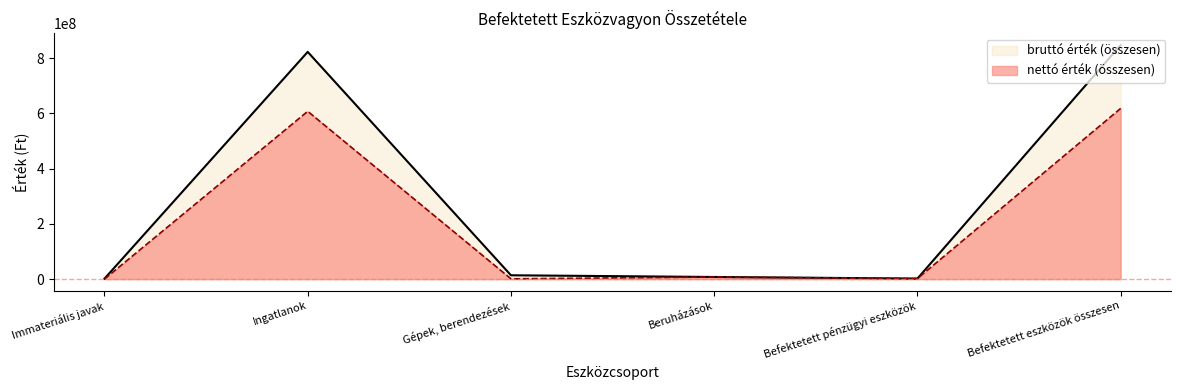

What is the difference between the bruttó érték (összesen) values at Beruházások and Immateriális javak?

6168400